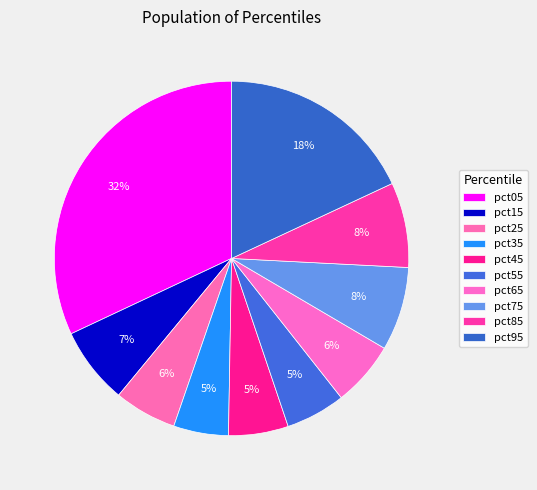

What percentage is NOT represented by pct15?

93.0%